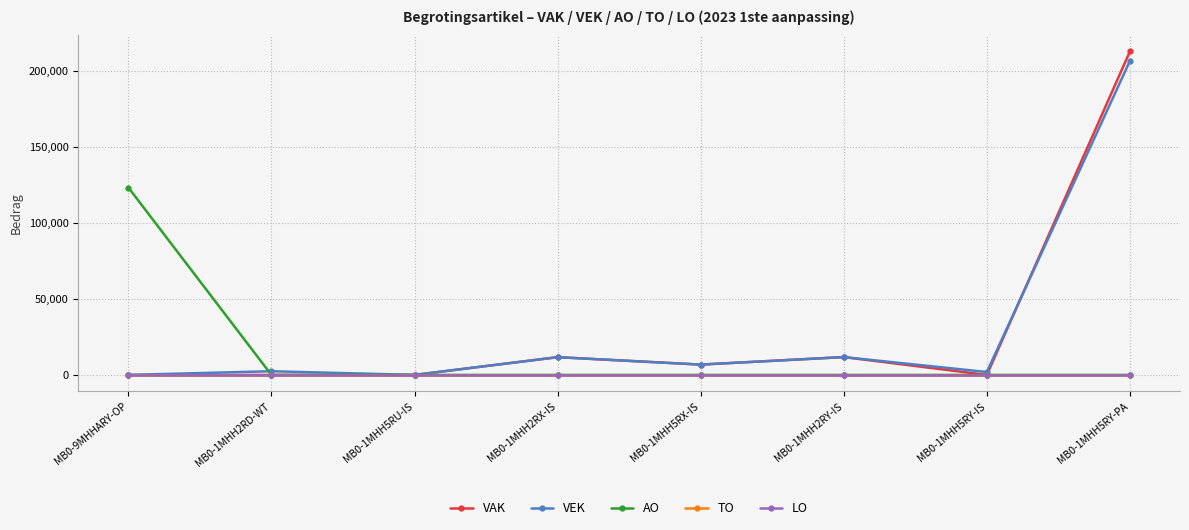

True or false: TO and AO intersect in this chart.

False